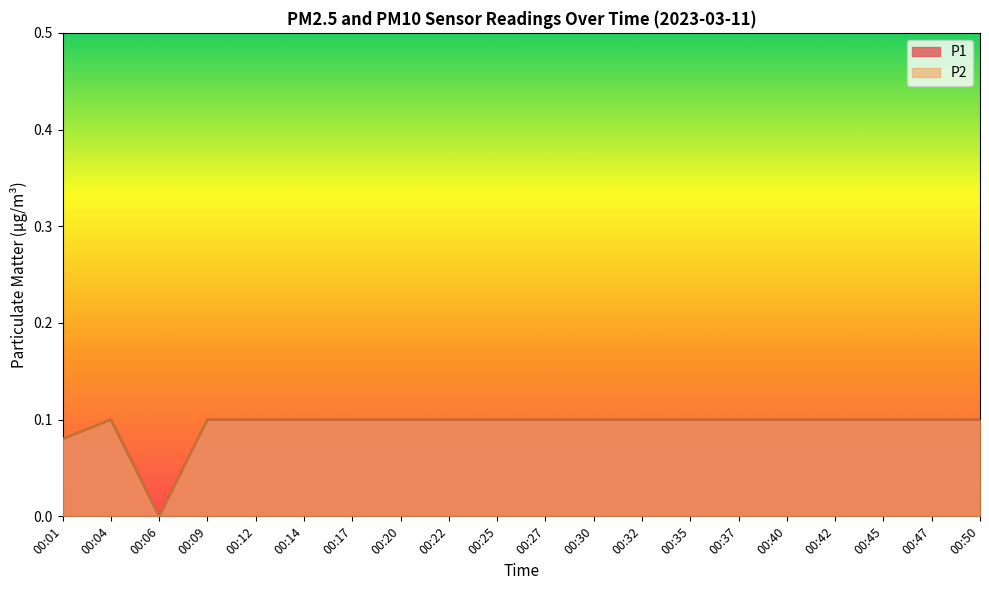

Where is the first local maximum for P2?

00:04